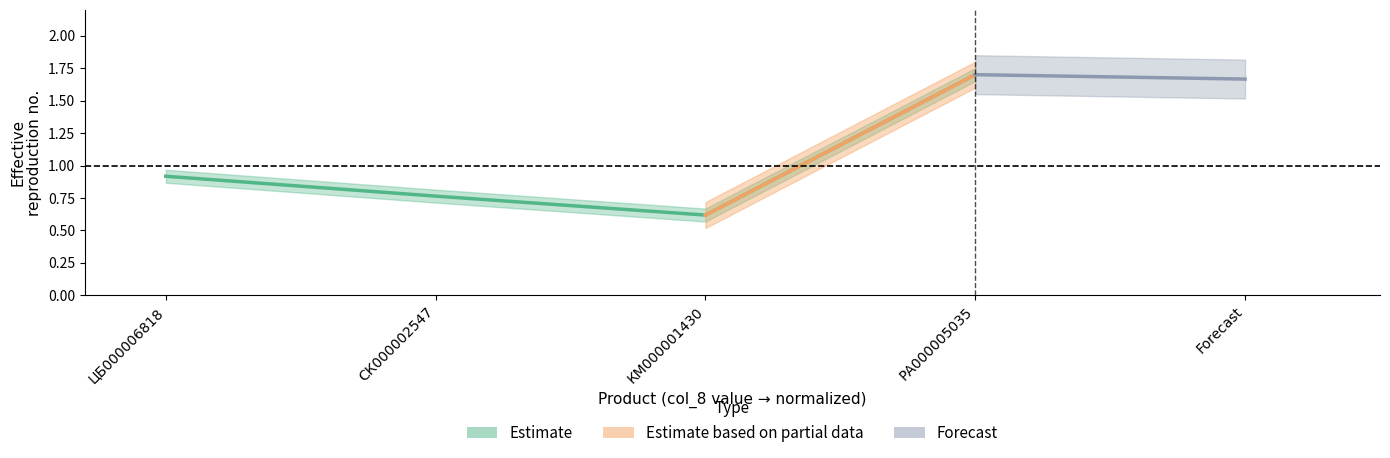

What is the change in value from ЦБ000006818 to РА000005035?

+0.8